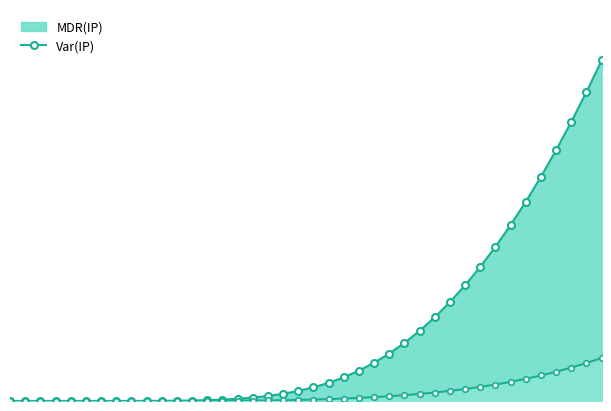

True or false: MDR(IP) and Var(IP) cross at least once.

False